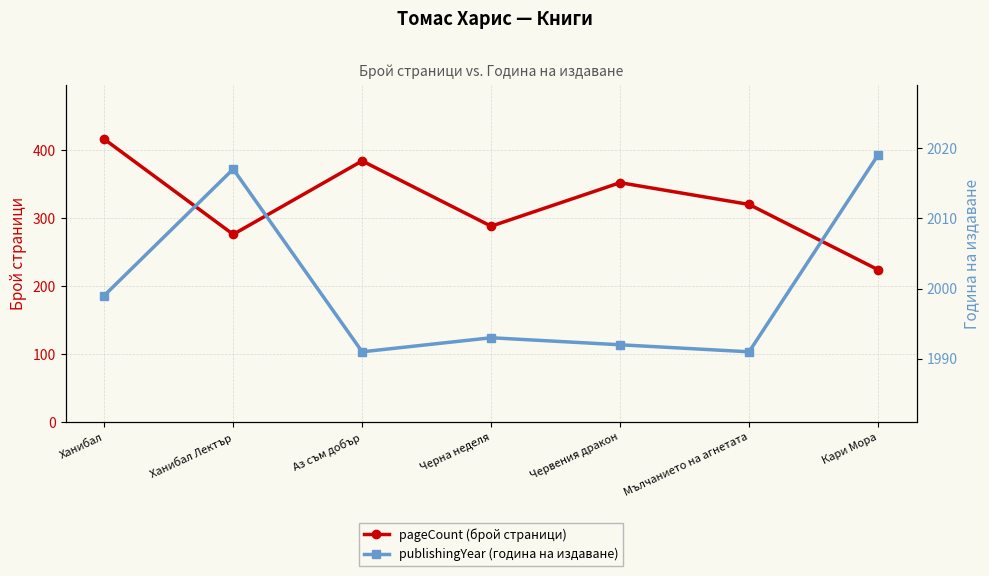

What is the label of the 1st point from the left?

Ханибал